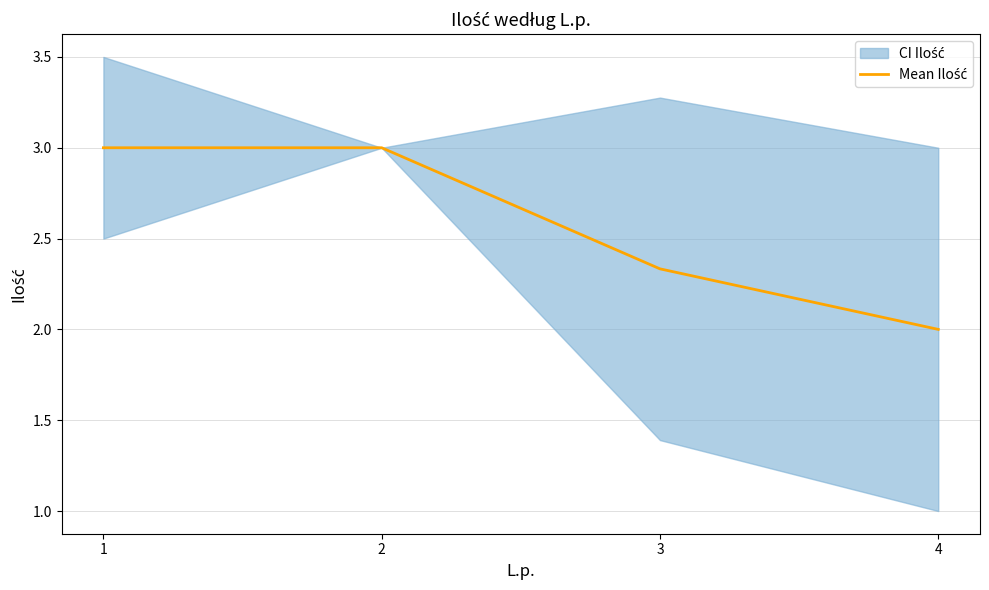

Reading left to right, extract all data points from this chart.

3.0	3.0	2.3	2.0